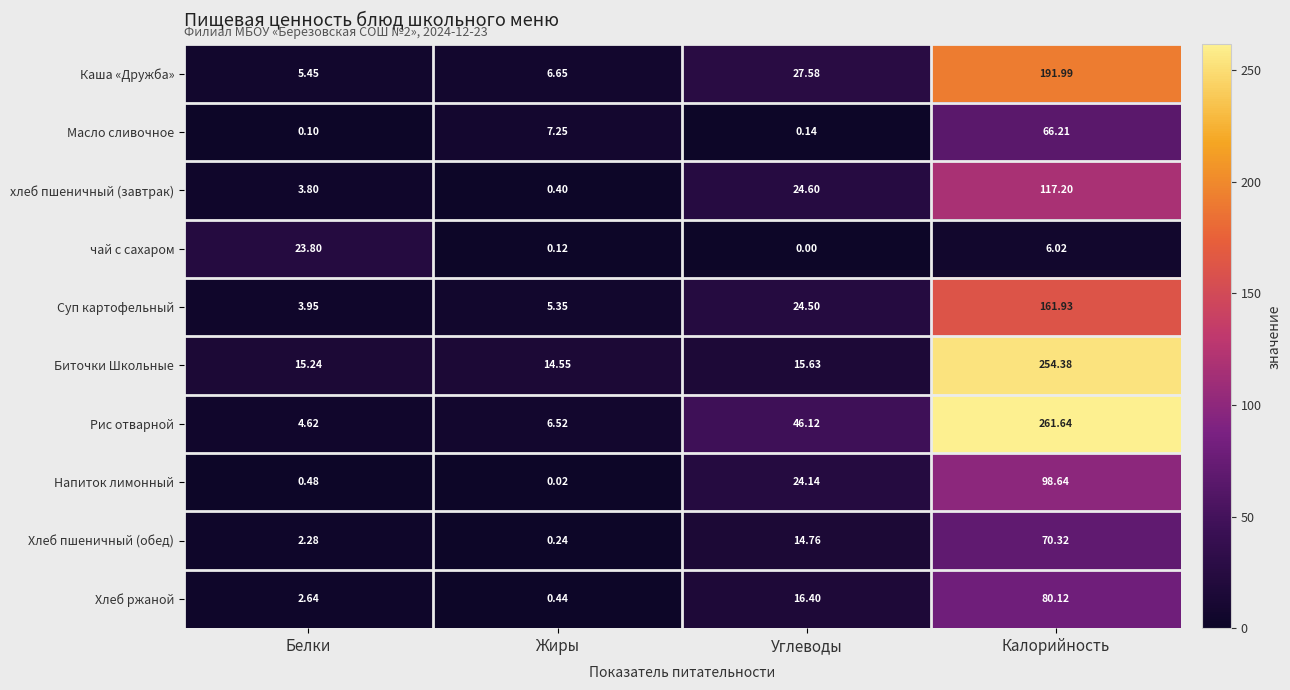

Which series has the largest range (max minus min)?

Рис отварной